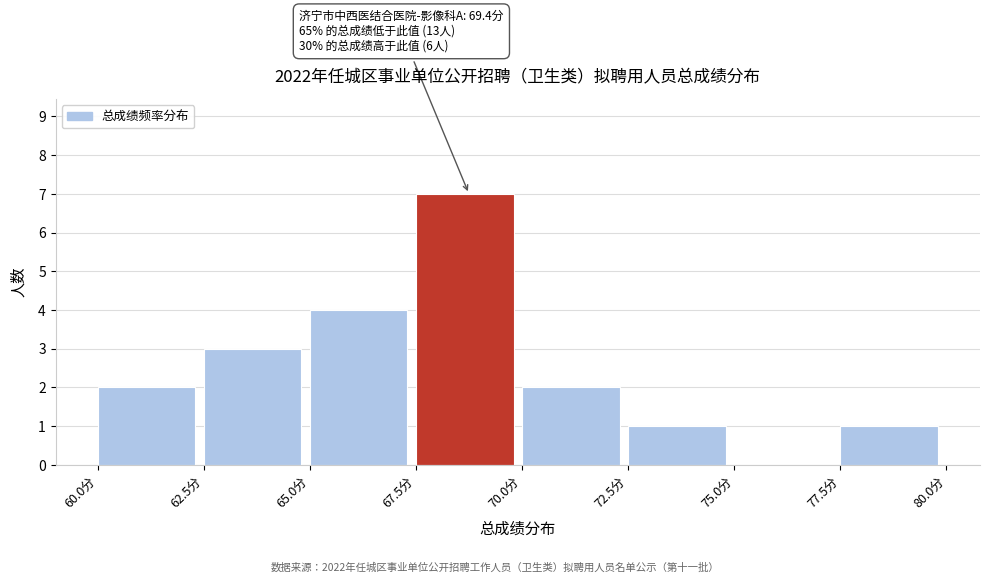

Which range on the x-axis has the tallest bar?

67.5 to 70.0